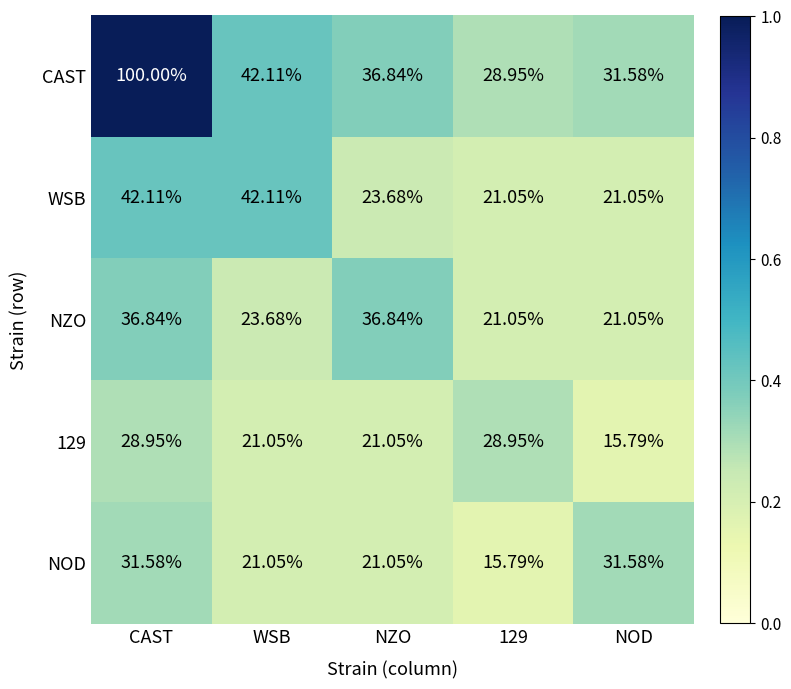

Which series has the largest range (max minus min)?

CAST